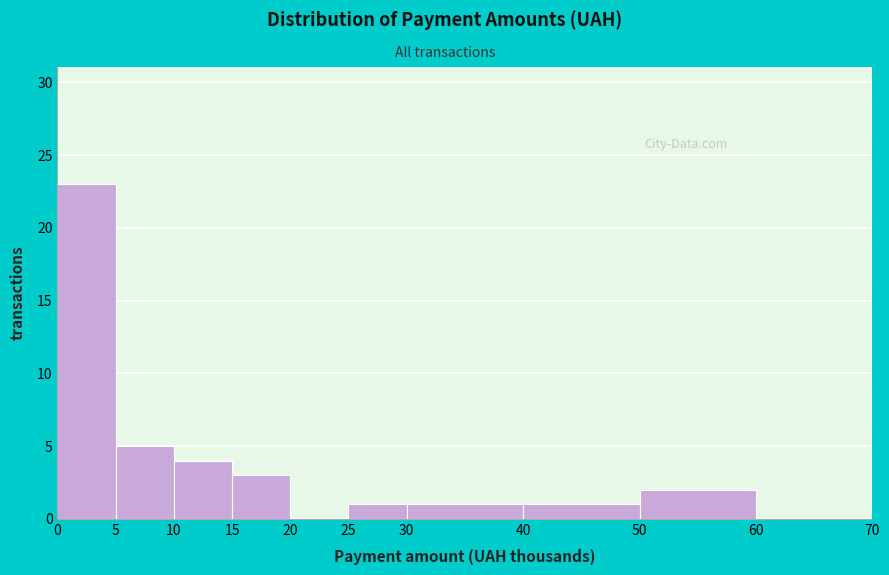

Reading left to right, transcribe all the data shown in this chart.

0=23	5=5	10=4	15=3	20=0	25=1	30=1	40=1	50=2	60=0